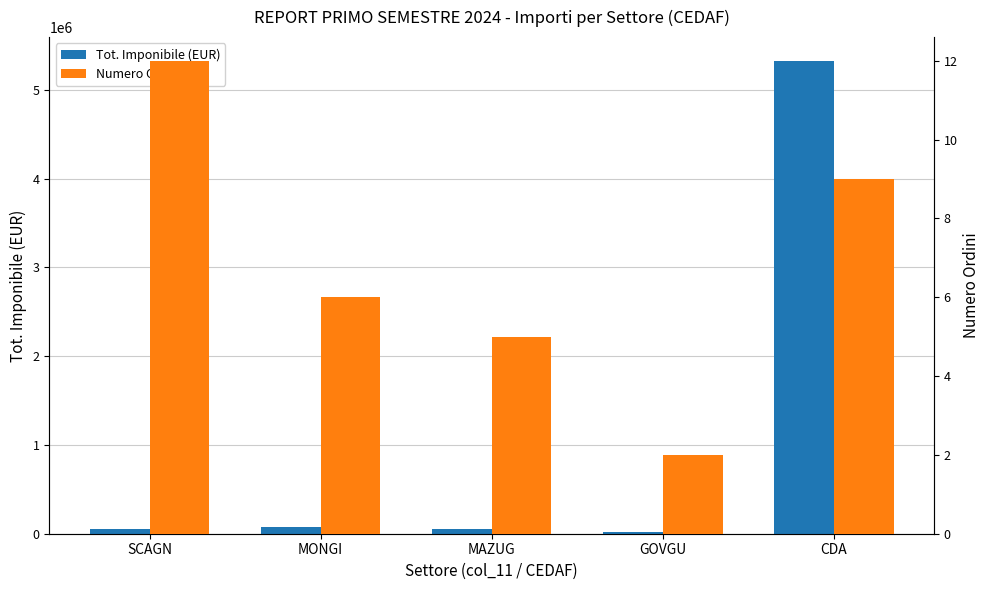

How many Numero Ordini values are between 5 and 9?

3